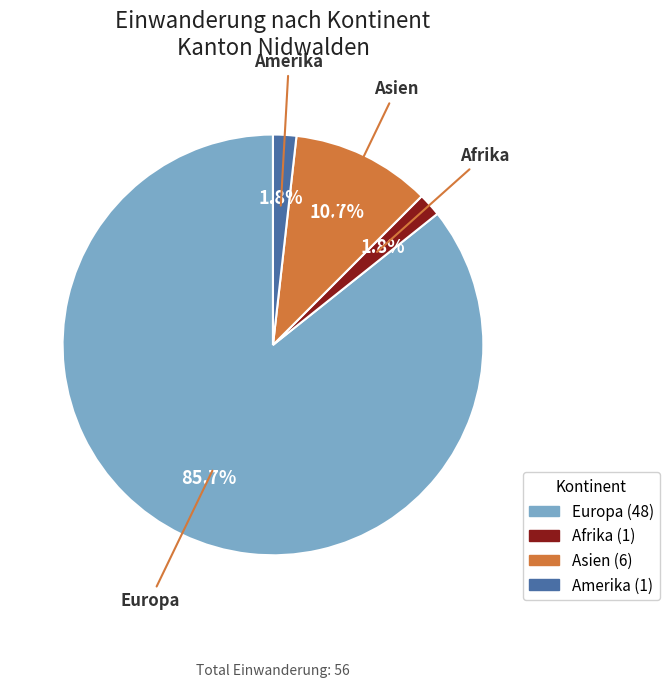

How much of the chart is everything except Amerika?

98.2%